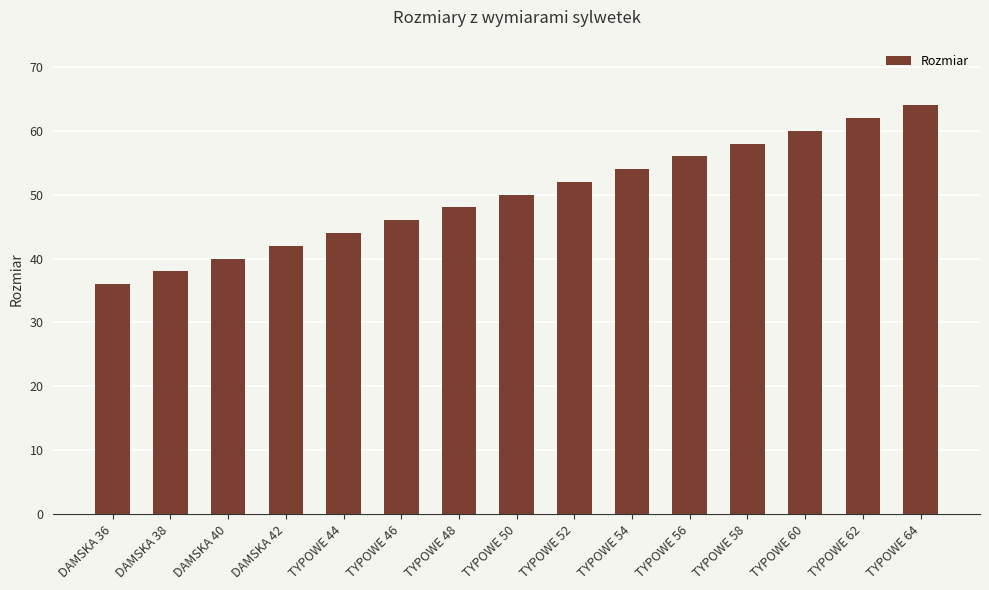

The chart shows a value of 40 at DAMSKA 40. True or false?

True